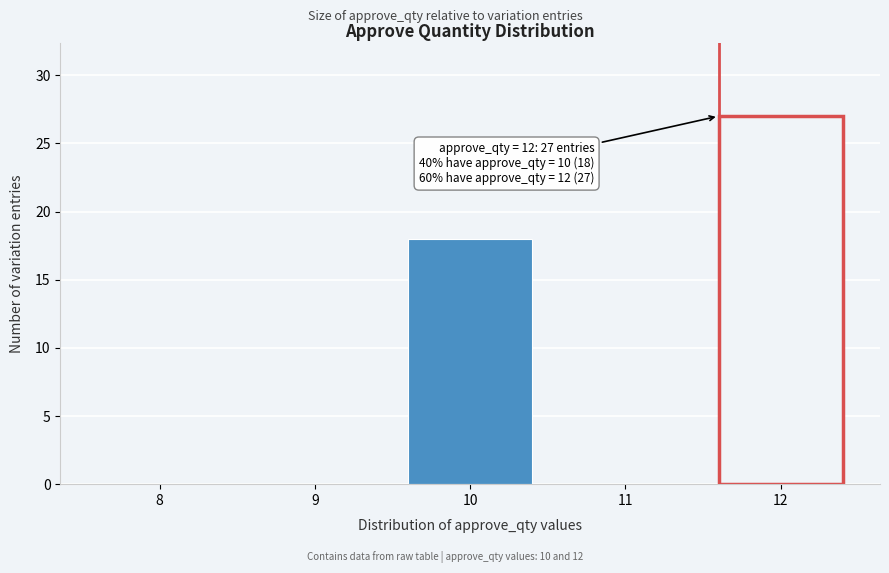

Reading left to right, list all the values displayed in this chart.

8=0	9=0	10=18	11=0	12=27